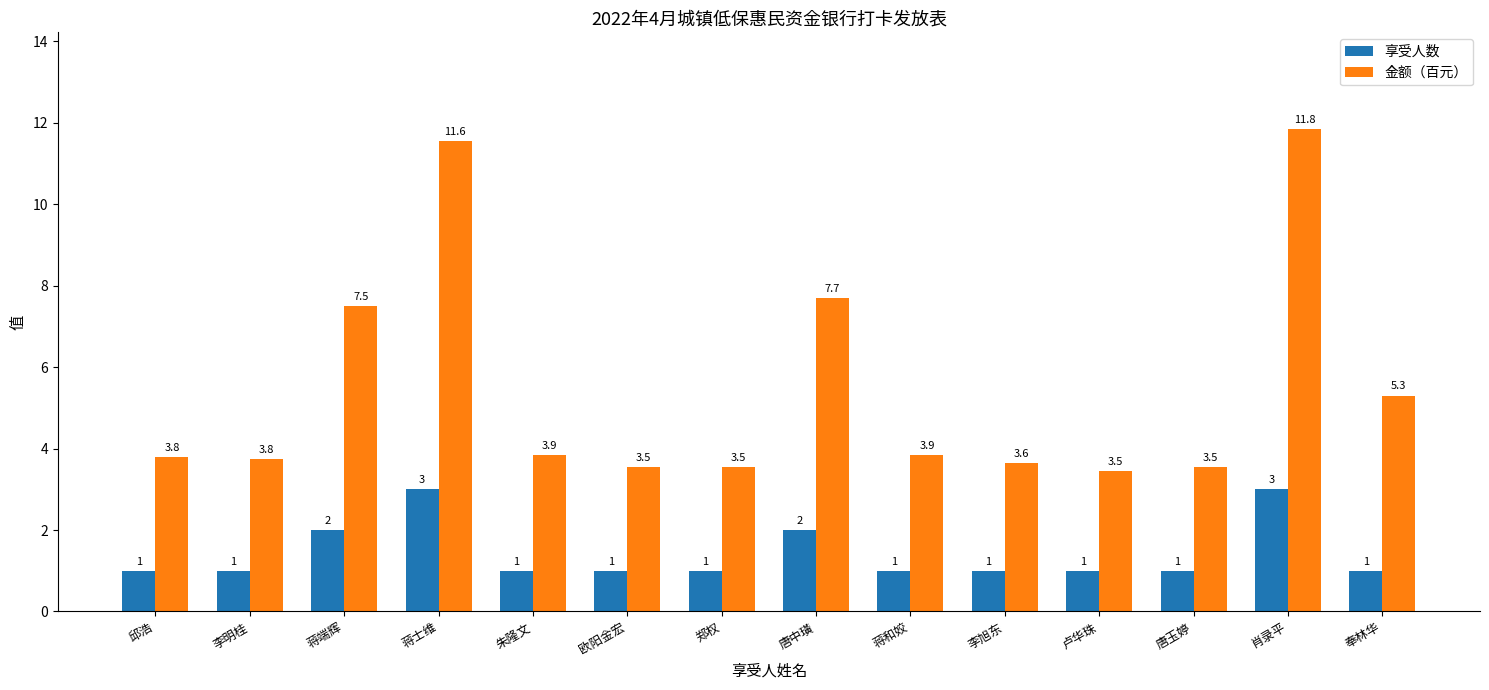

Which label corresponds to the largest value in the chart?

肖录平